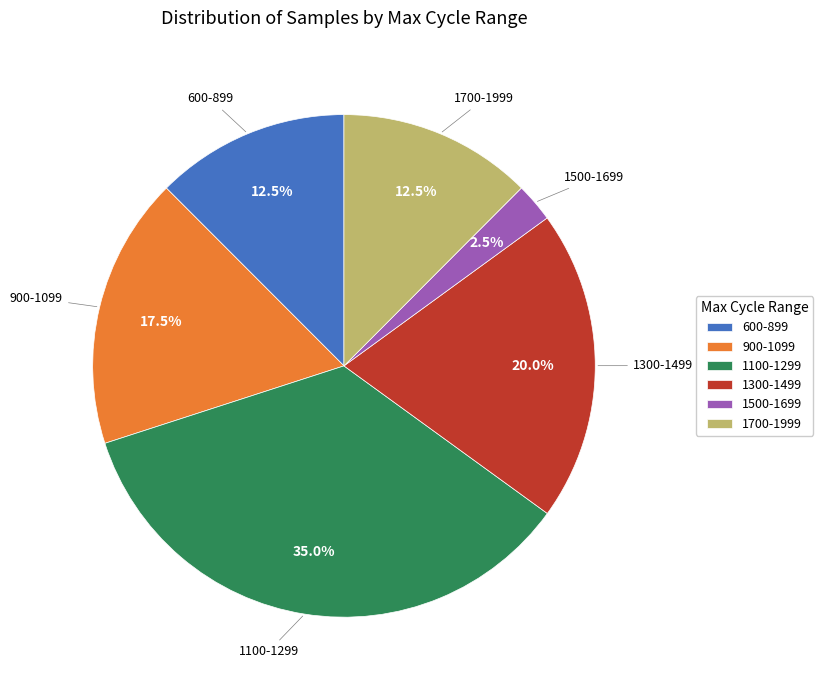

What is the smallest slice in the pie chart?

1500-1699